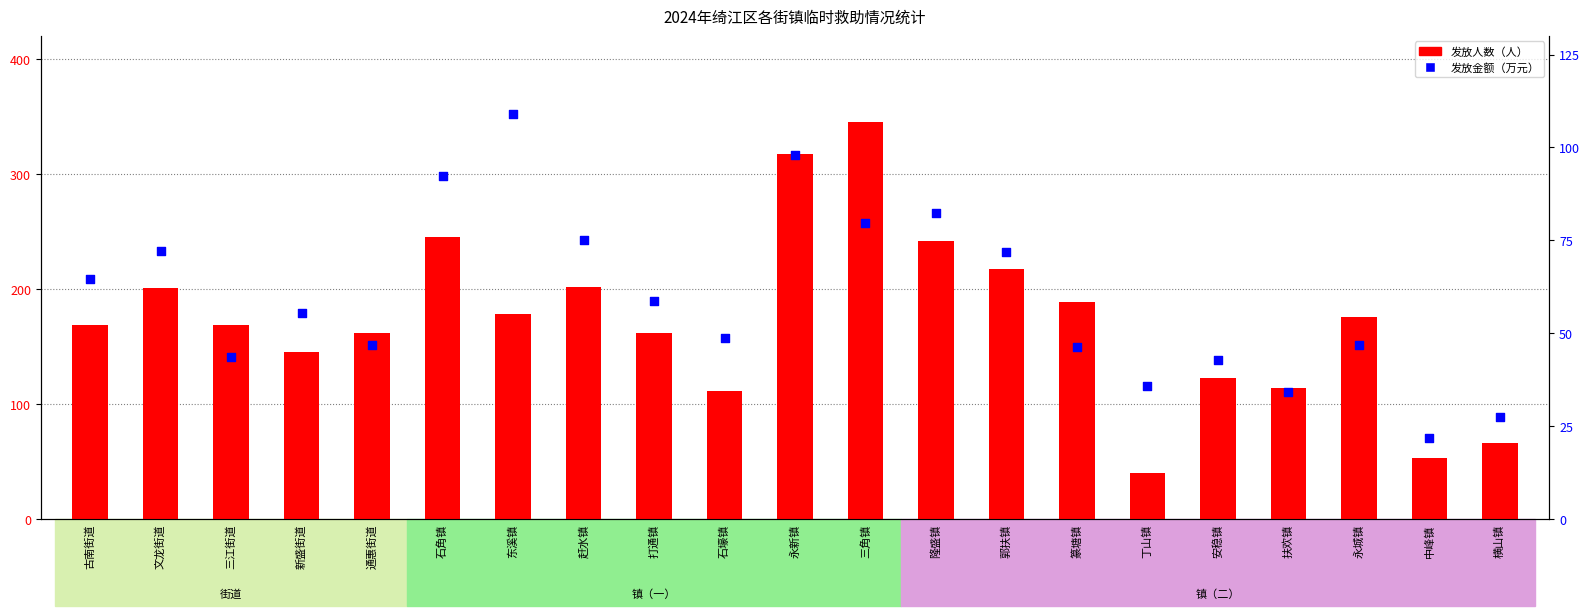

At how many categories does at least one series exceed 318?

1